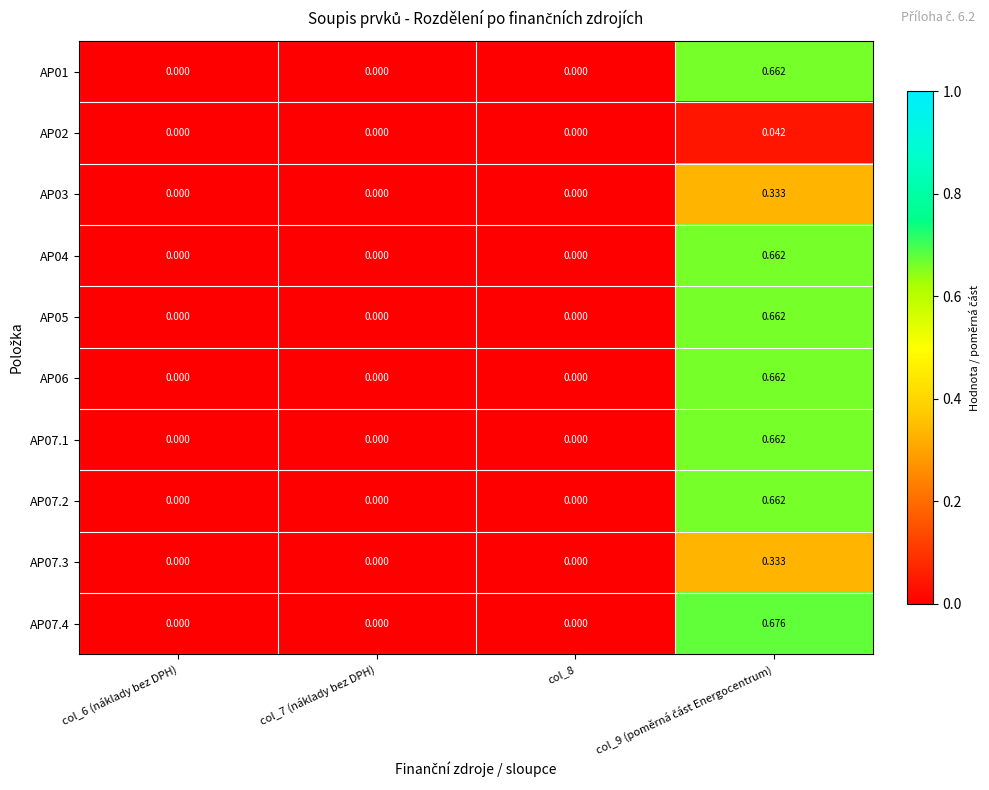

Between col_7 (náklady bez DPH) and col_8, which series saw the biggest shift?

AP01